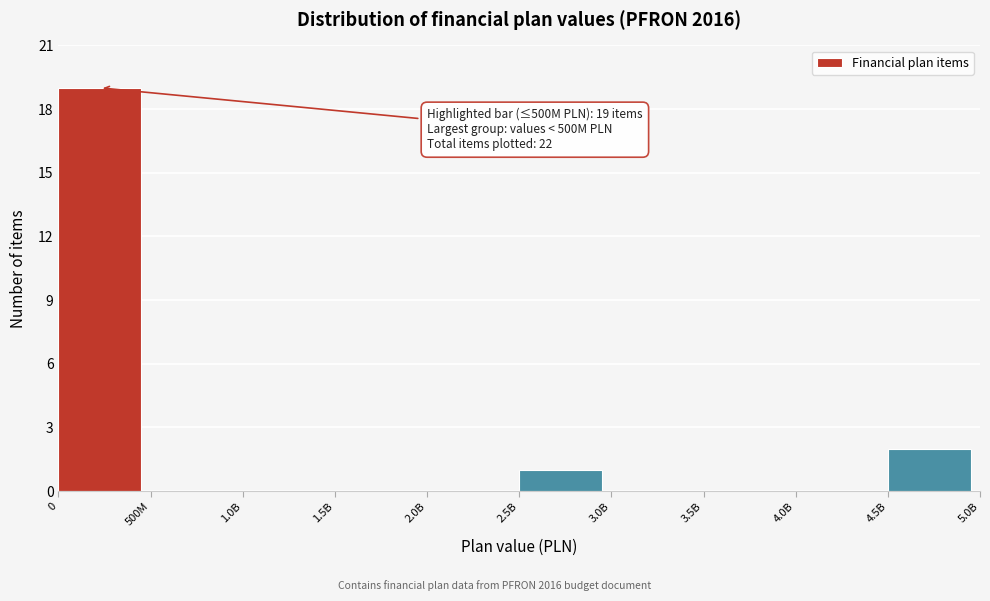

Reading left to right, extract all data points from this chart.

0=19	500M=0	1.0B=0	1.5B=0	2.0B=0	2.5B=1	3.0B=0	3.5B=0	4.0B=0	4.5B=2